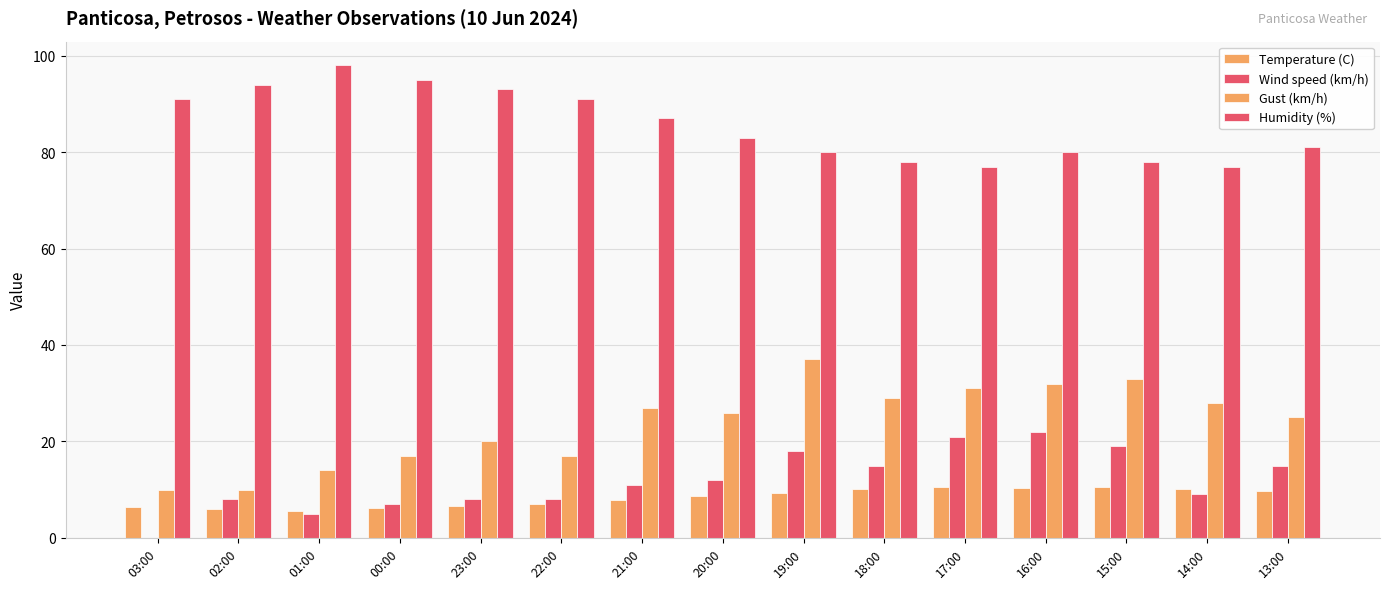

What is the label of the 11th bar from the right?

23:00